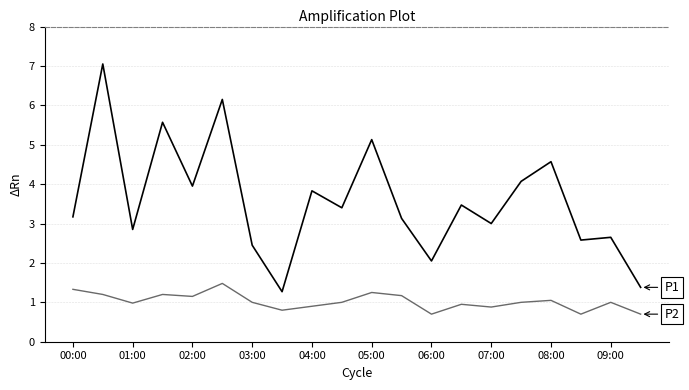

What is the smallest value displayed?

0.7